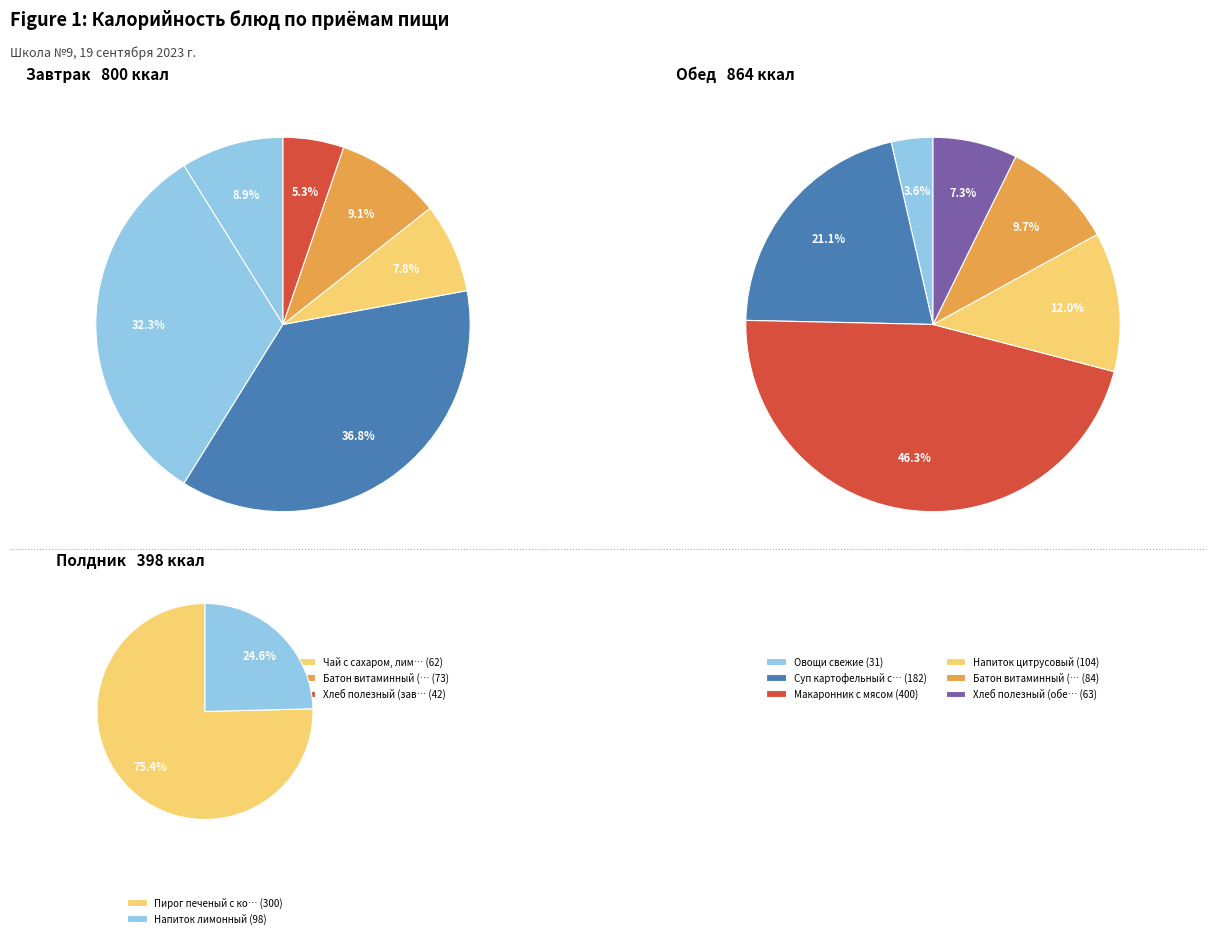

What is the total percentage of Овощи свежие and Йогурт?

4.9%